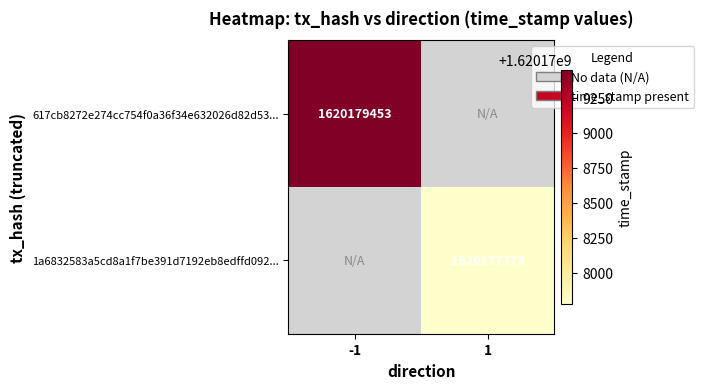

What is the lowest value of the 617cb8272e274cc754f0a36f34e632026d82d53... series?

1620179453.0